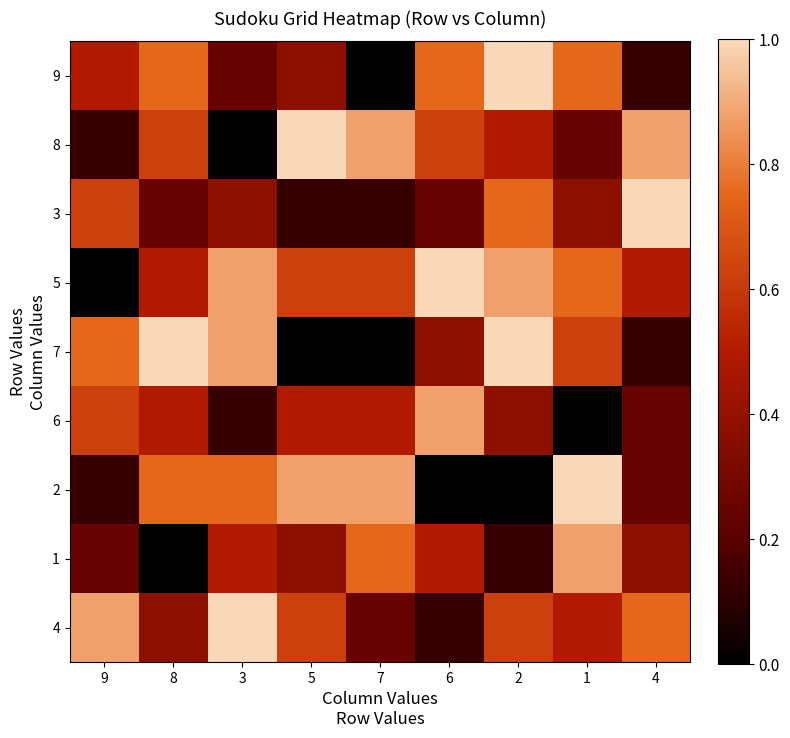

What is the difference between the highest and lowest values at 1?

1.0